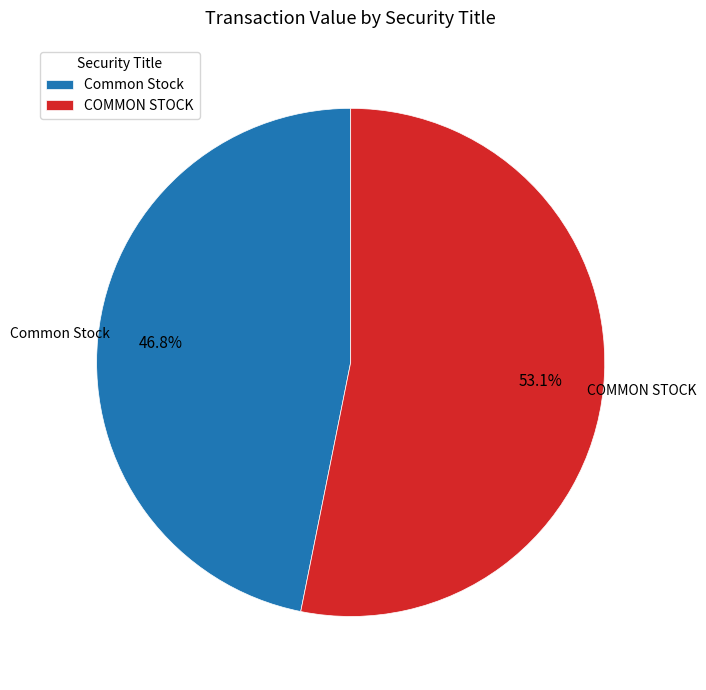

Rank the categories by value from lowest to highest.

Common Stock, COMMON STOCK